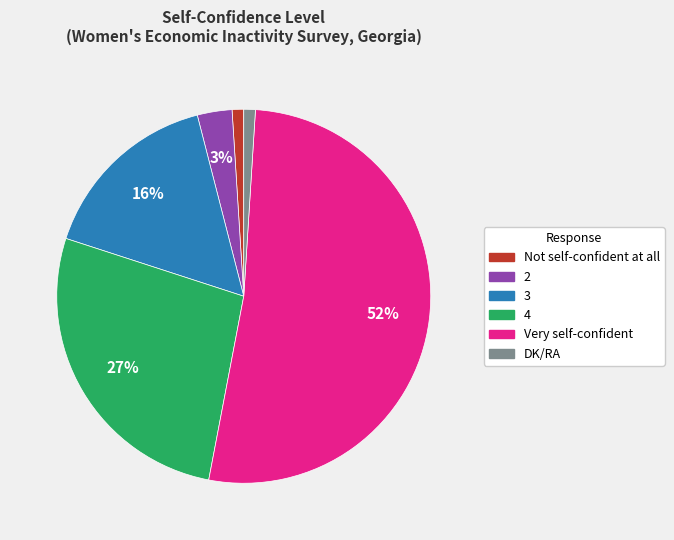

Do Very self-confident and 4 together represent more than half of the pie?

Yes